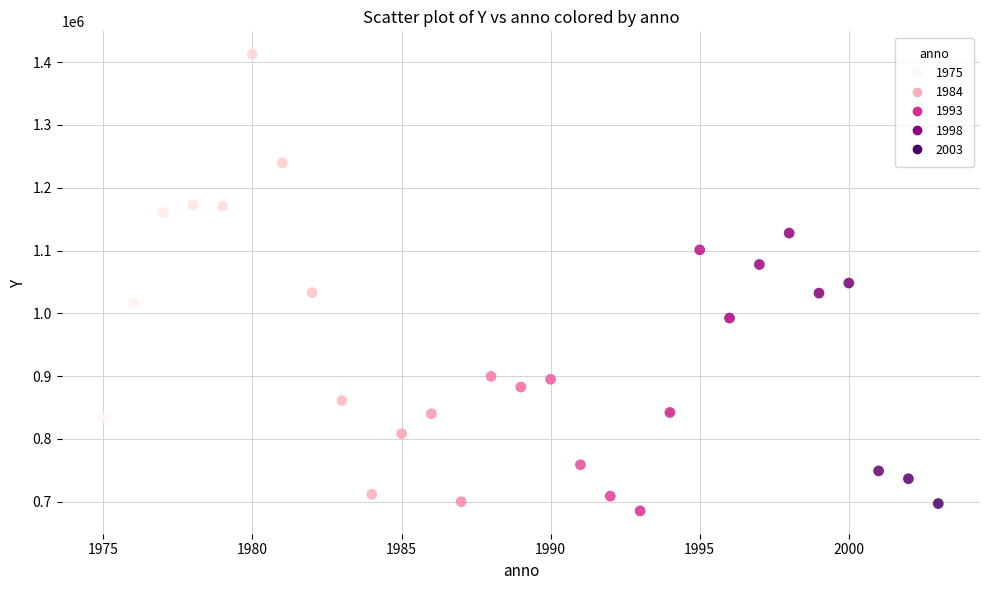

What is the range of X values (max minus min)?

28